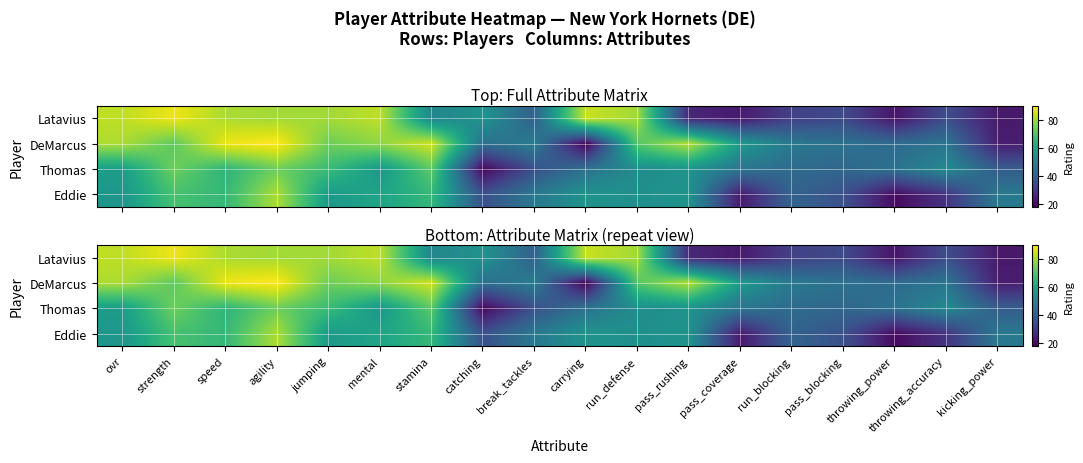

How many values in the Thomas series are below 53?

9